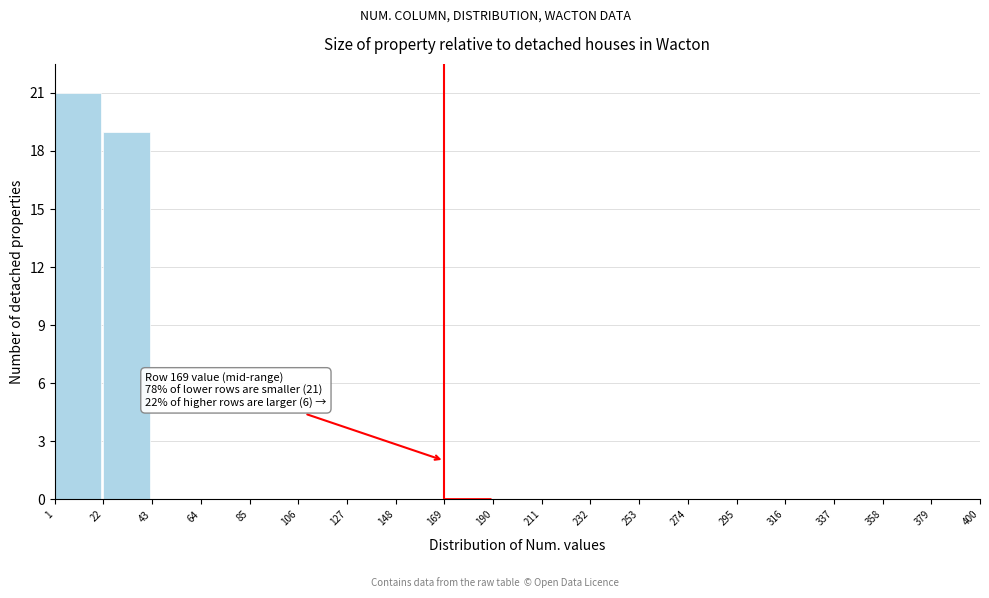

Which range on the x-axis has the tallest bar?

1 to 22